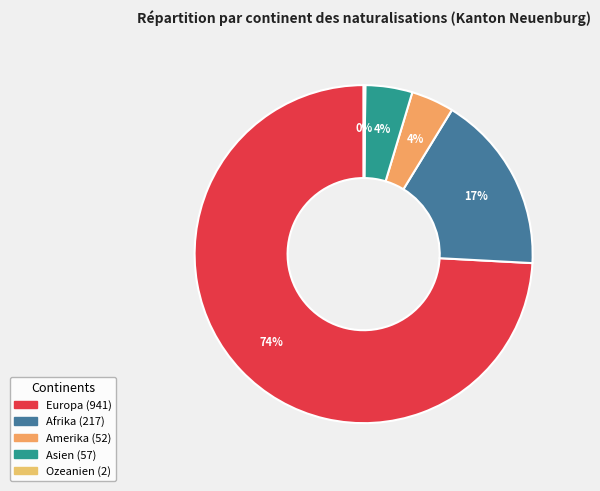

Rank the categories by value from lowest to highest.

Ozeanien, Amerika, Asien, Afrika, Europa